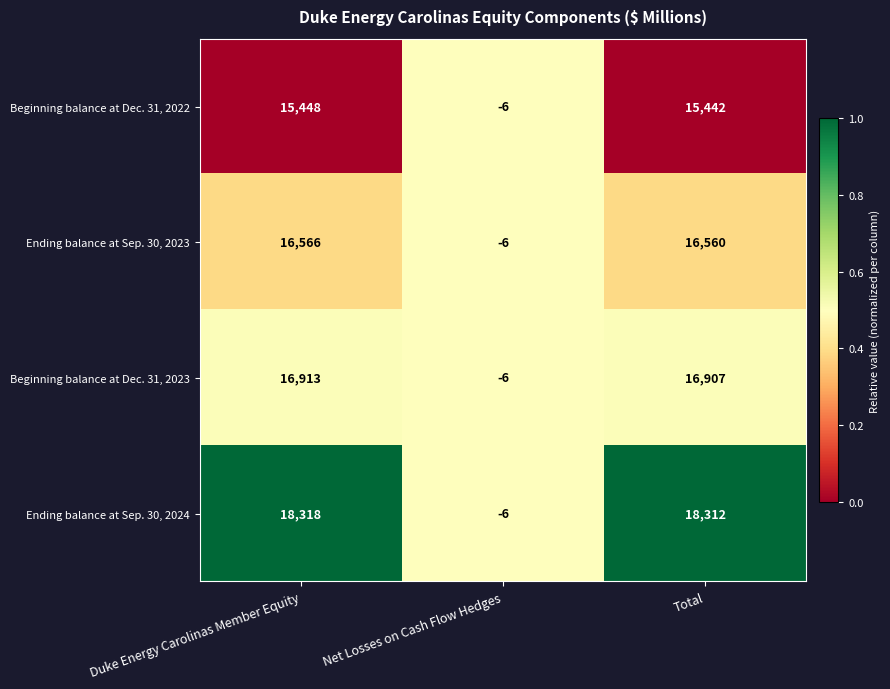

Reading right to left, what are all the values shown in this chart?

Beginning balance at Dec. 31, 2022: 15442	-6	15448
Ending balance at Sep. 30, 2023: 16560	-6	16566
Beginning balance at Dec. 31, 2023: 16907	-6	16913
Ending balance at Sep. 30, 2024: 18312	-6	18318